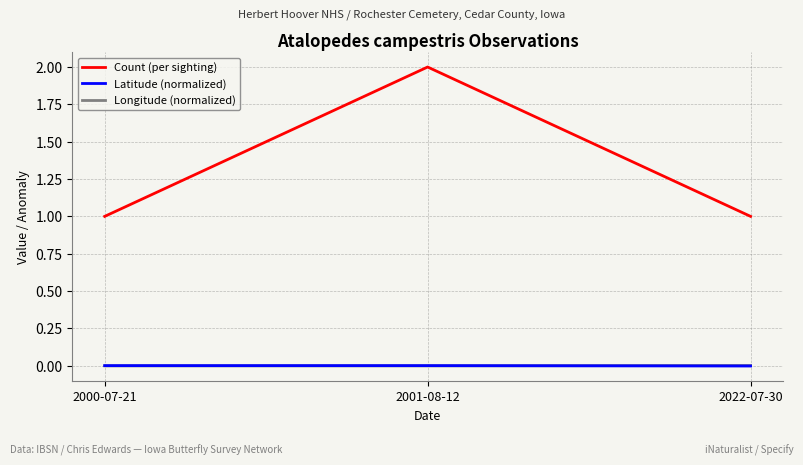

True or false: Latitude (normalized) has a value of 0.0 at 2000-07-21.

True